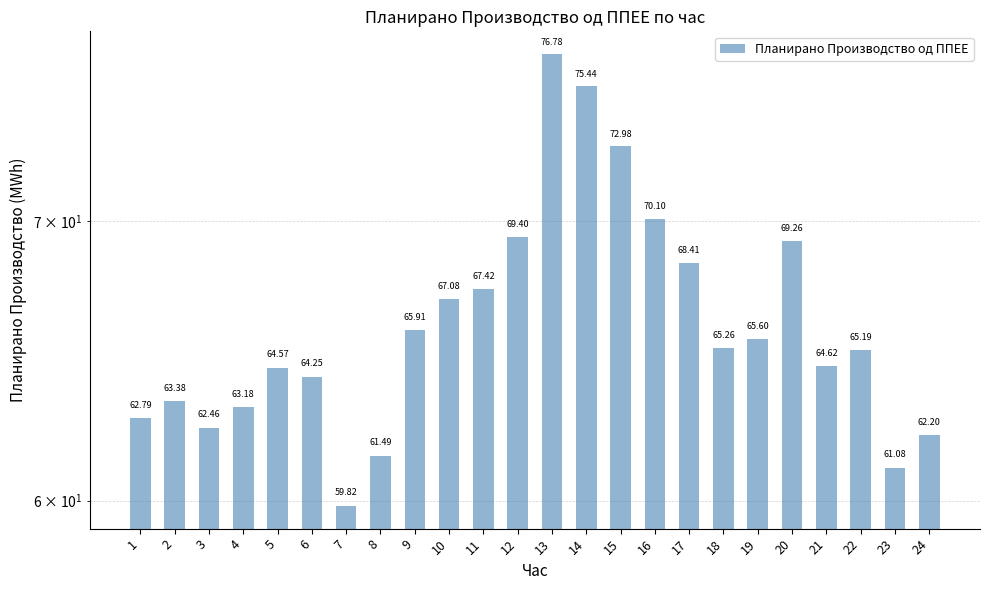

Rank the categories by value from highest to lowest.

13, 14, 15, 16, 12, 20, 17, 11, 10, 9, 19, 18, 22, 21, 5, 6, 2, 4, 1, 3, 24, 8, 23, 7